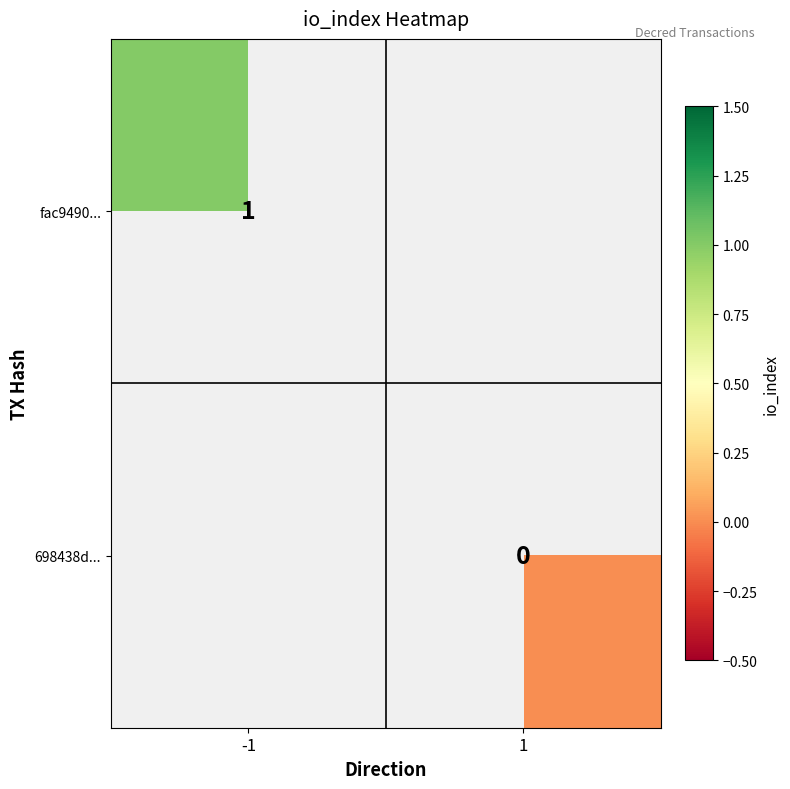

The fac9490... series shows 1 at -1. True or false?

True